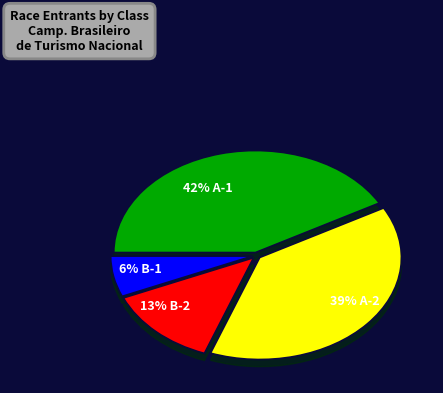

To the nearest percent, what portion does A-1 represent?

42%